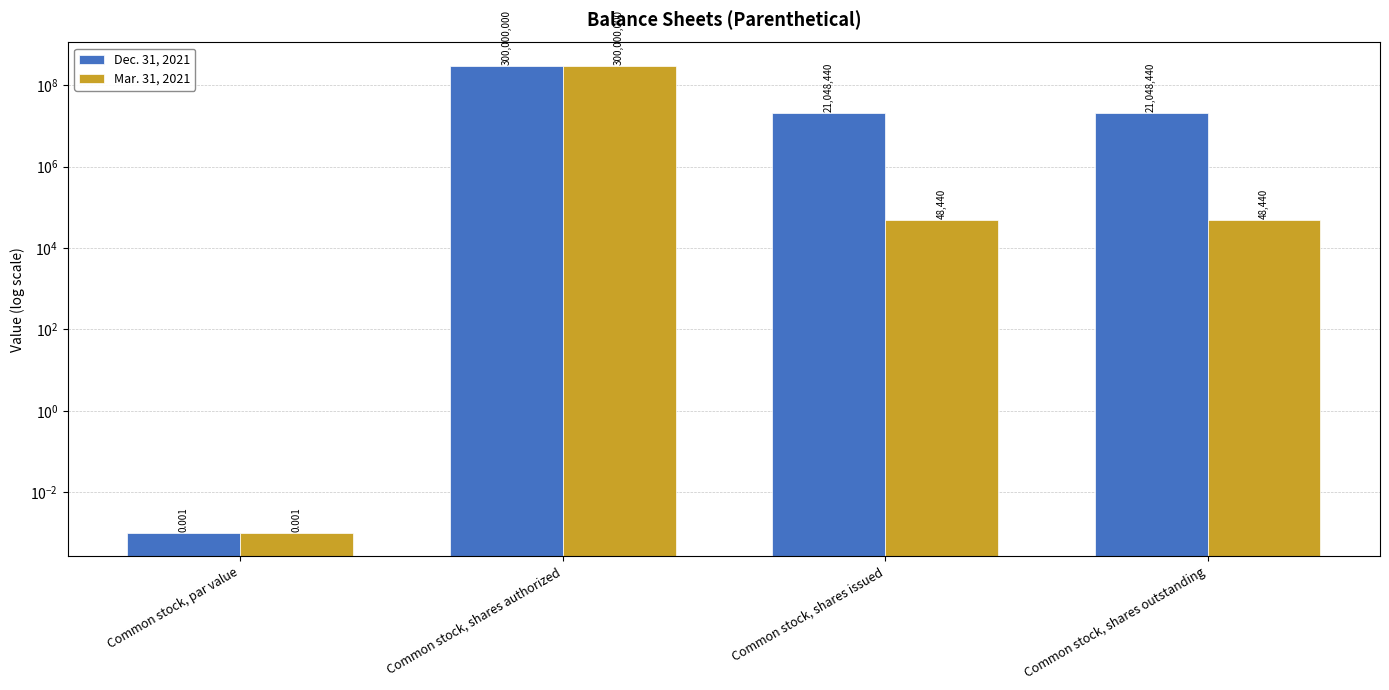

How many bars are there in each group?

2